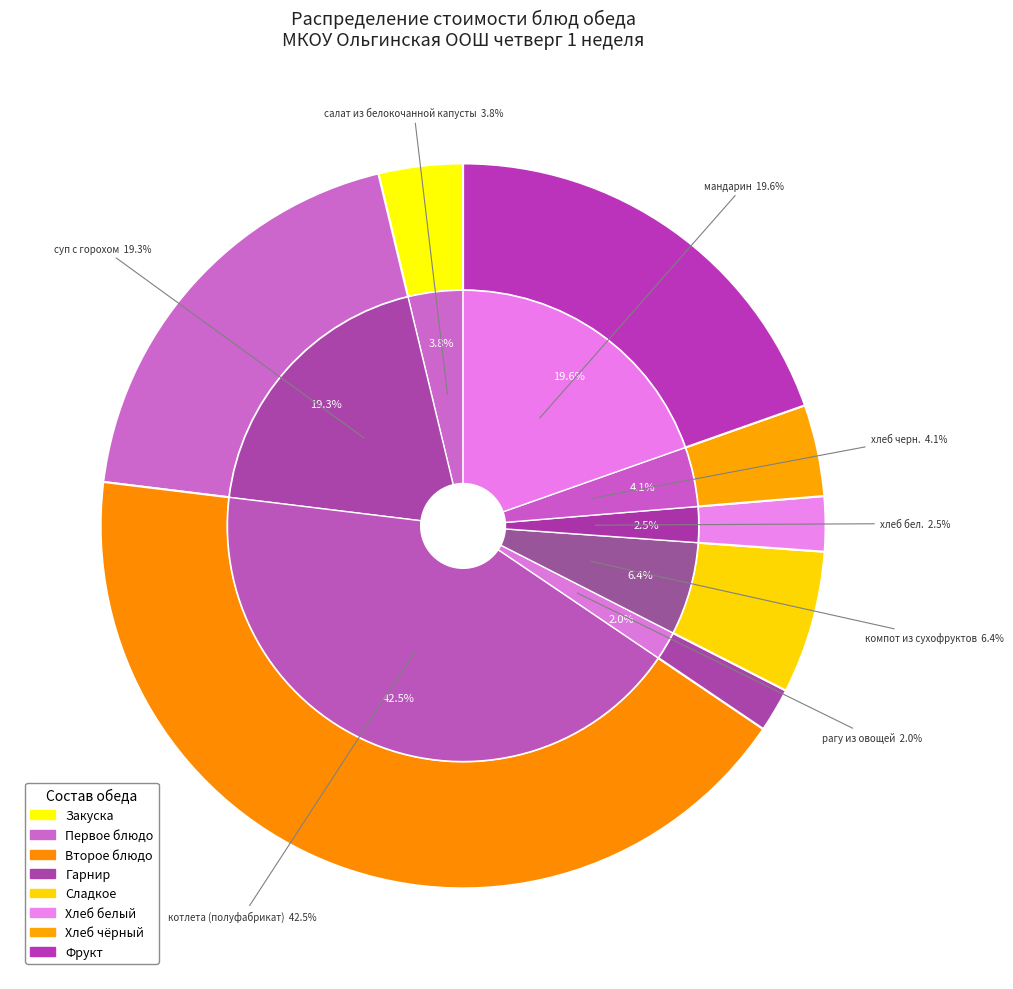

Count the number of slices in the pie.

8